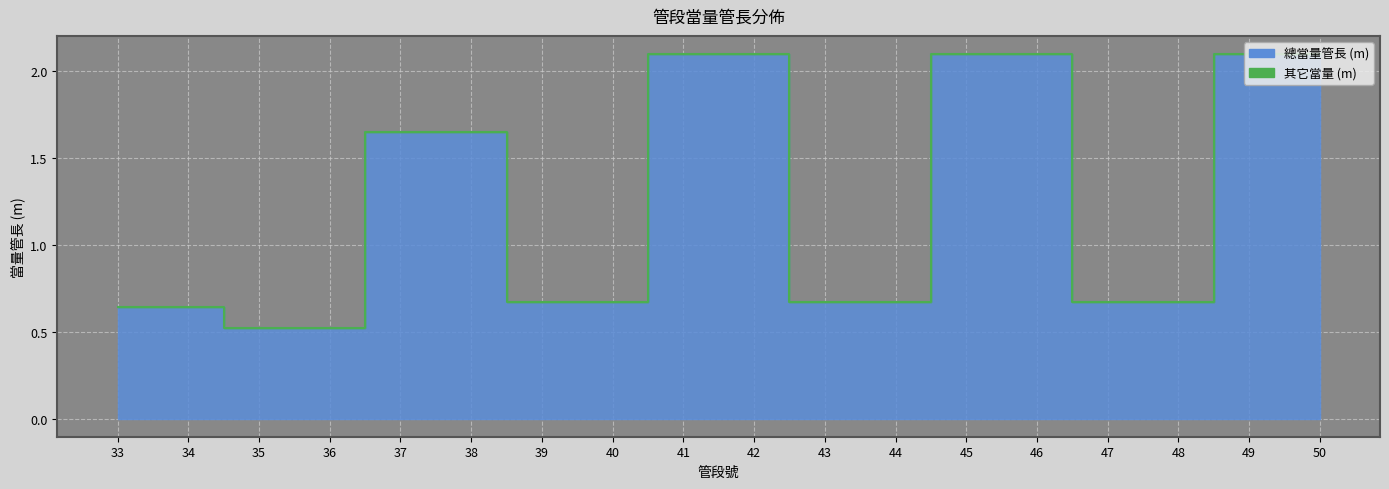

What is the smallest value displayed?

0.5